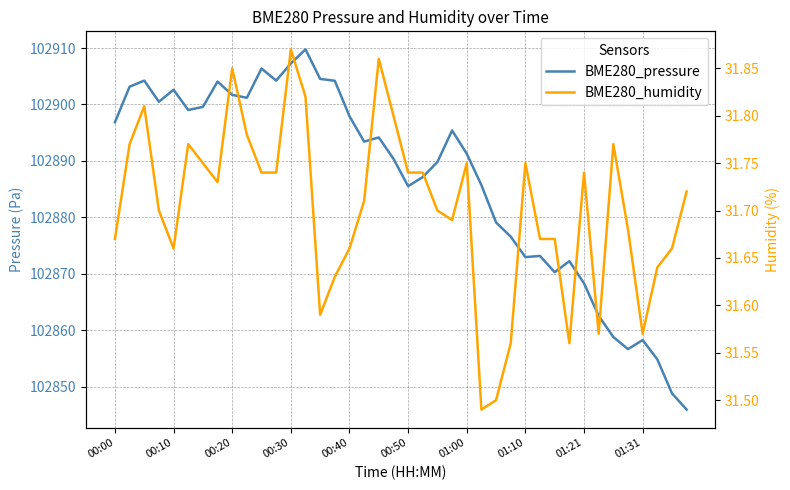

At 27, list the series in order from largest to smallest.

BME280_pressure, BME280_humidity